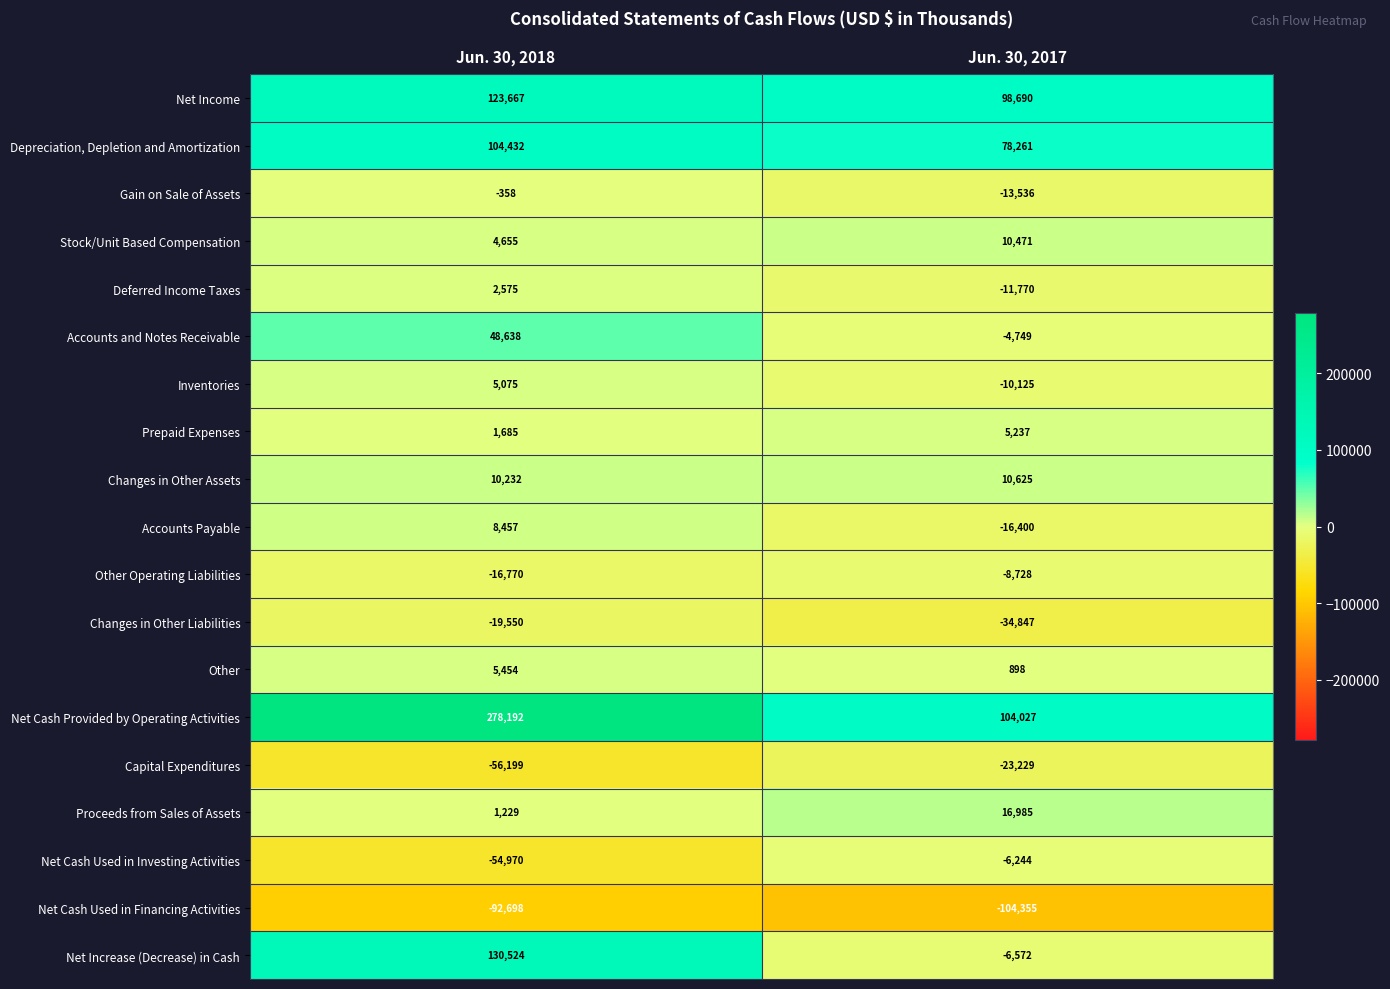

True or false: Inventories has a value of 1027 at Jun. 30, 2018.

False